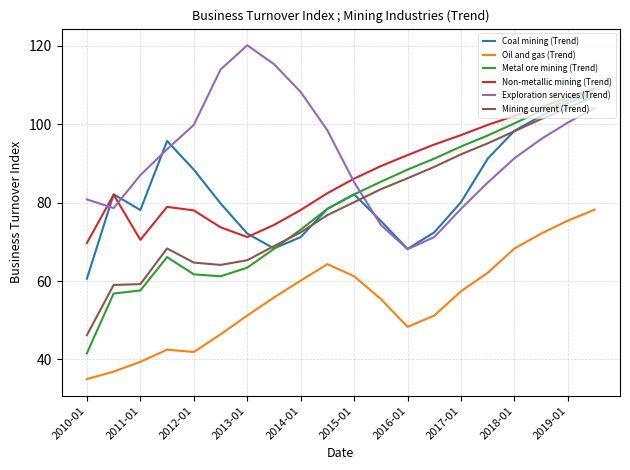

What is the sum of all Metal ore mining (Trend) values?

1585.1